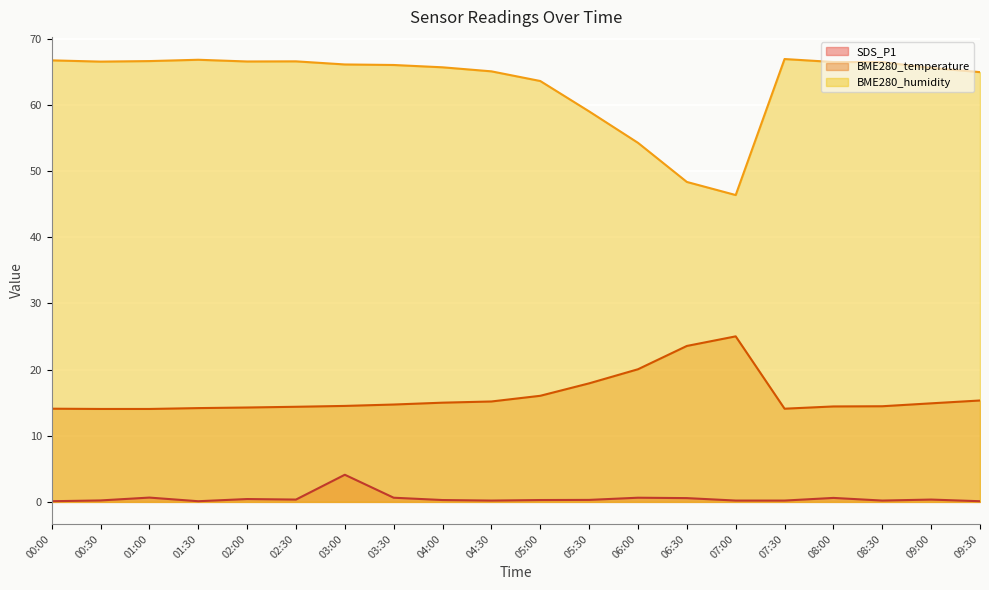

What is the difference between the maximum and minimum values in the BME280_temperature series?

11.0